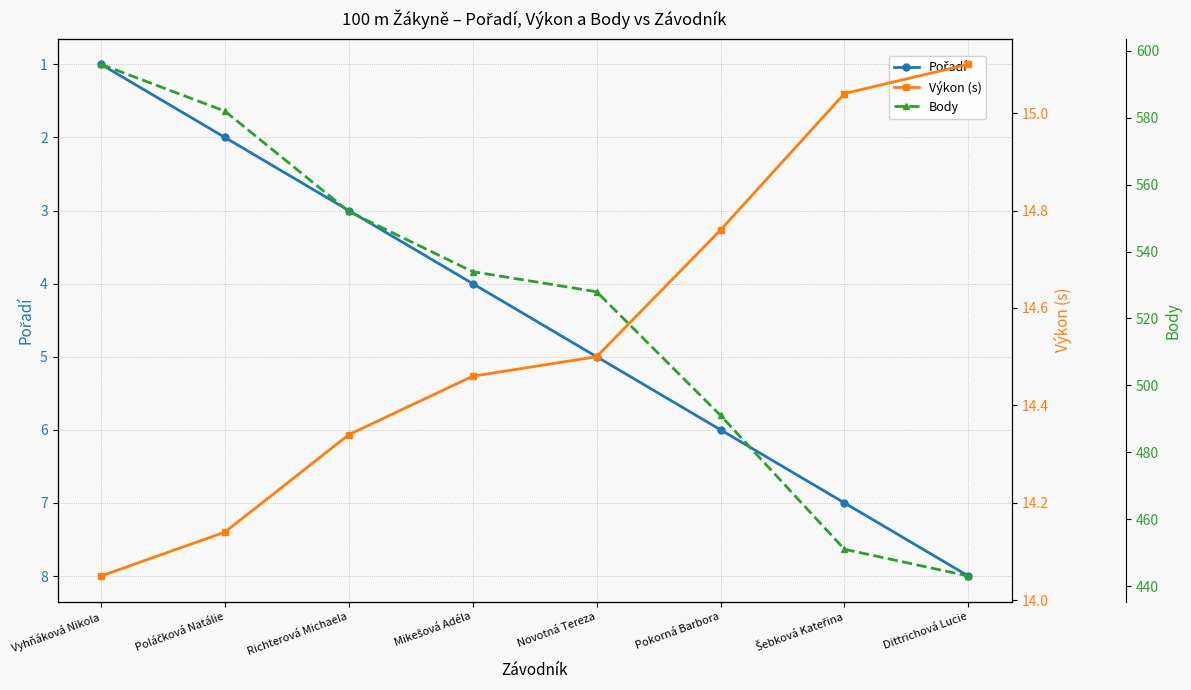

True or false: Výkon (s) and Body cross at least once.

False